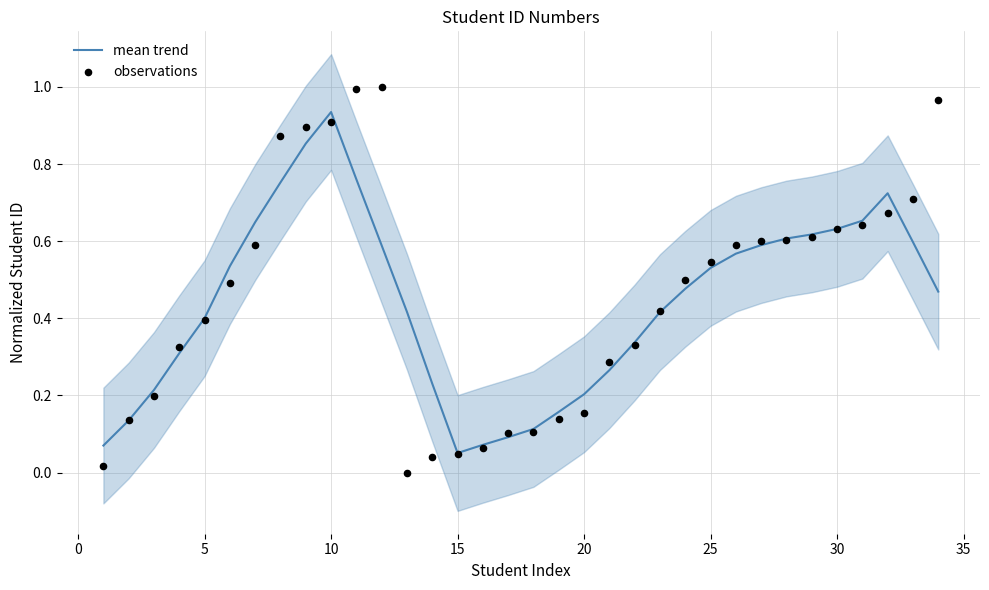

Which series contains the lowest Y value?

observations